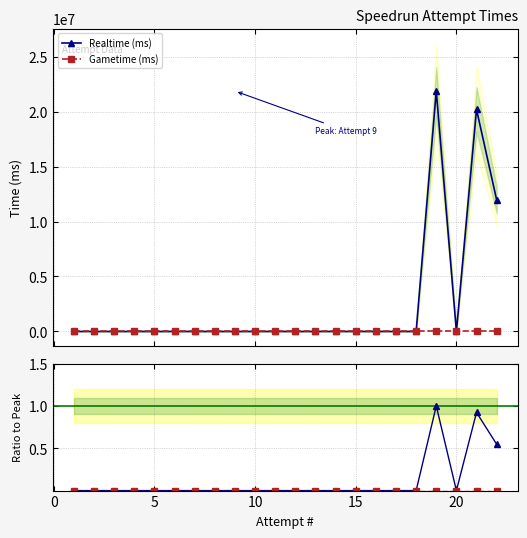

List the labels in order of value, smallest first.

1, 2, 3, 4, 5, 6, 7, 8, 9, 10, 11, 12, 13, 14, 15, 16, 17, 18, 20, 22, 21, 19